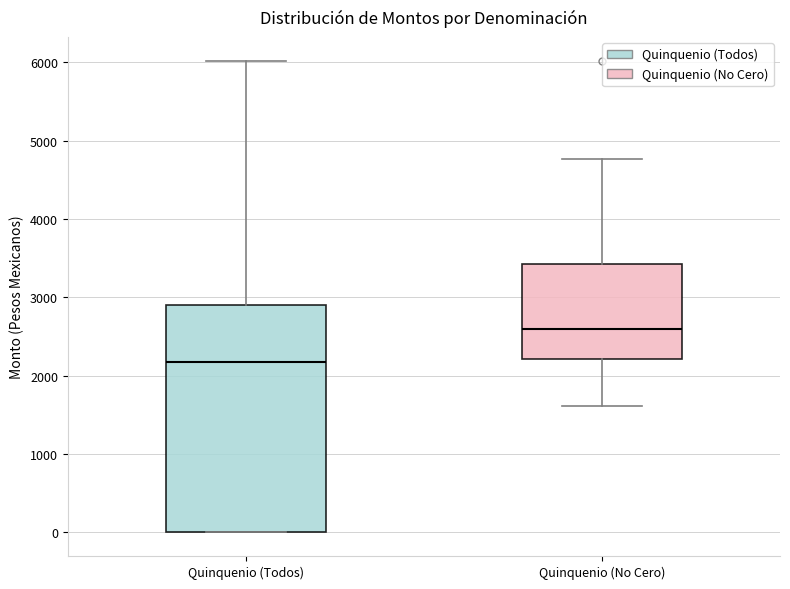

Where is the upper edge of the box for Quinquenio (Todos) on the y-axis? The values are not printed on the chart, so give them approximately, as read against the axis.

2900